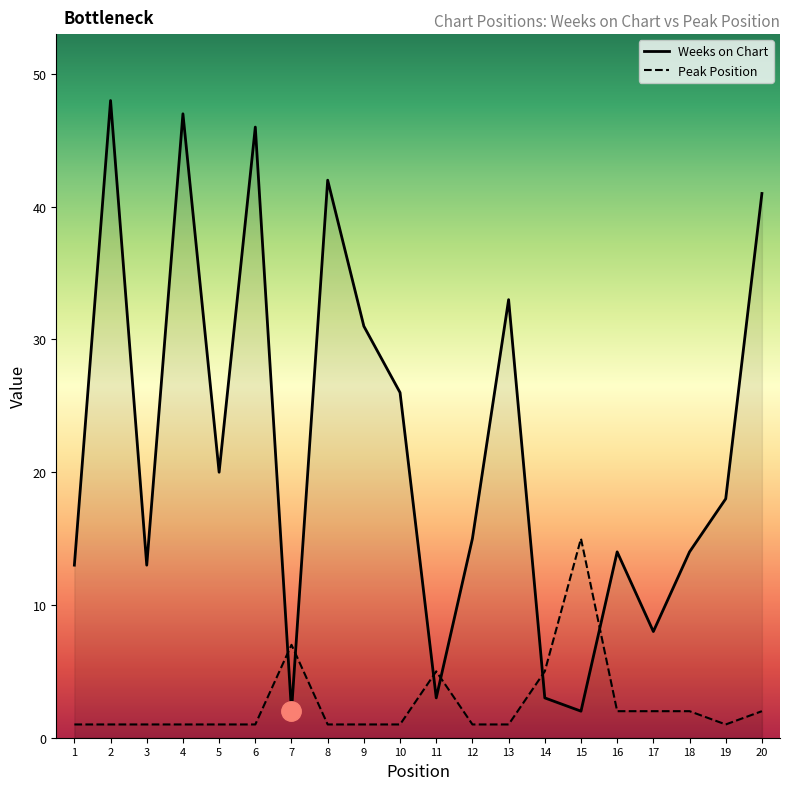

True or false: Weeks on Chart has a value of 13 at 1.

True